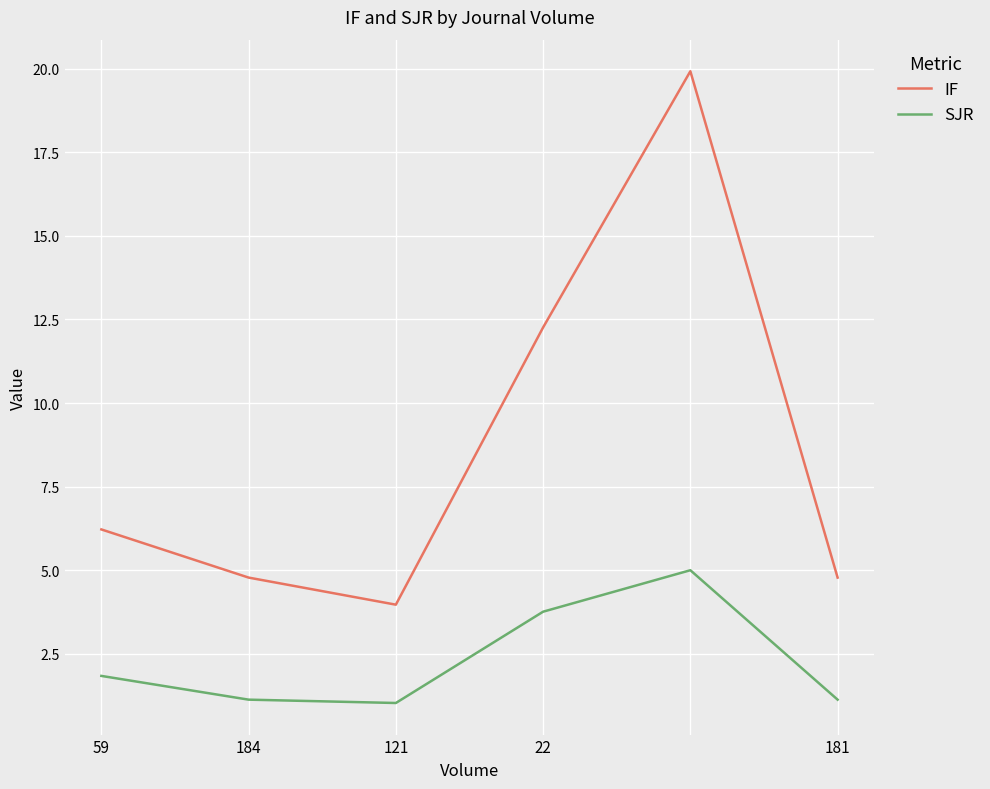

What is the difference between the maximum and minimum values in the SJR series?

4.0